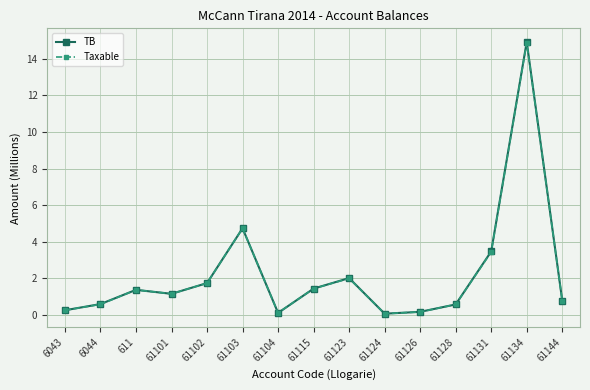

At which category does the chart reach its peak across all series?

61134